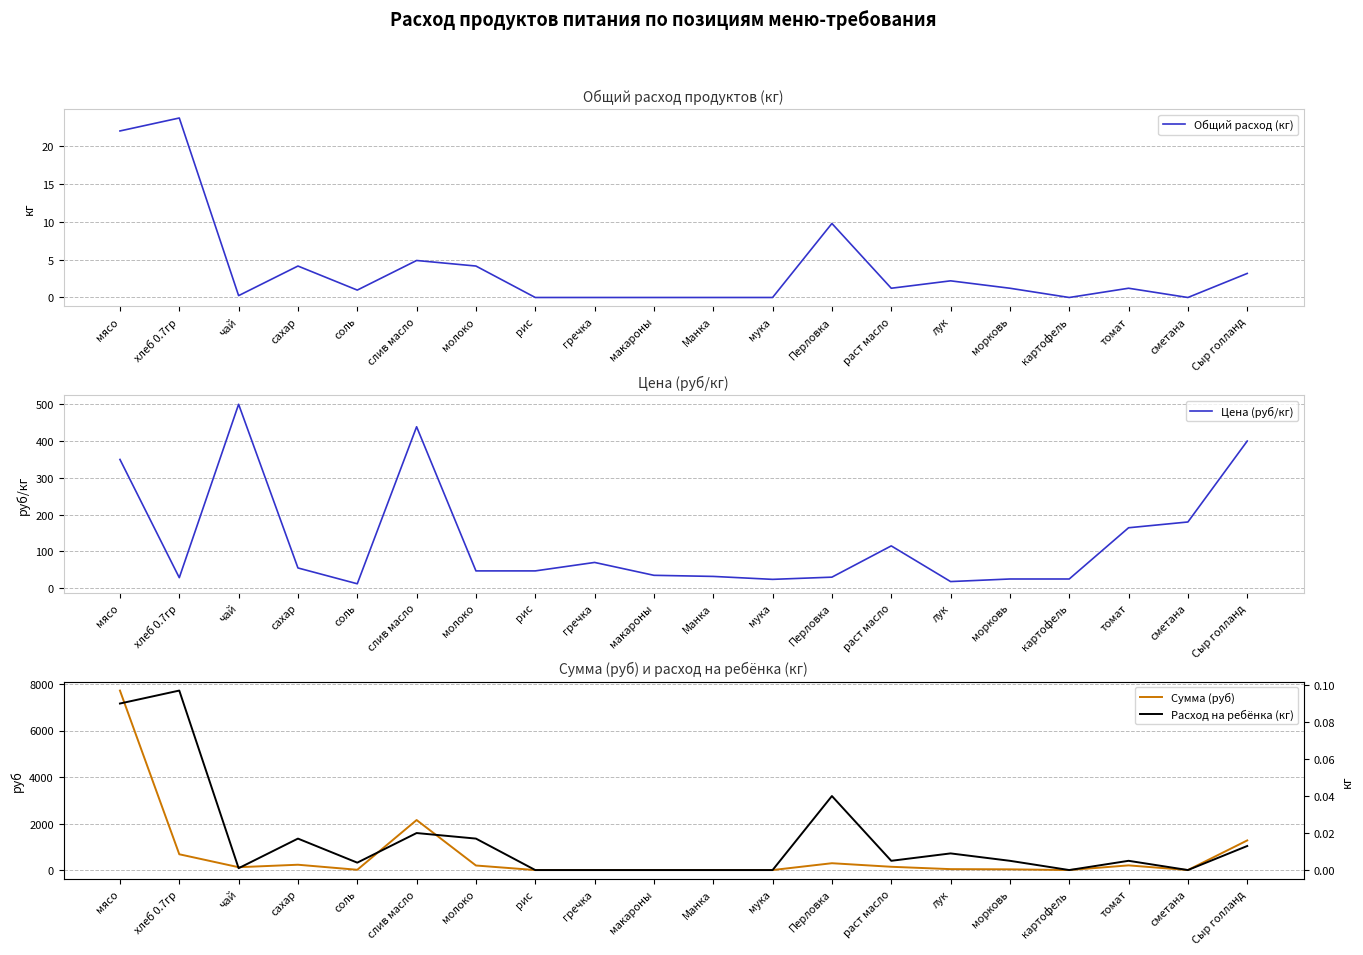

At which category does the chart reach its minimum across all series?

рис